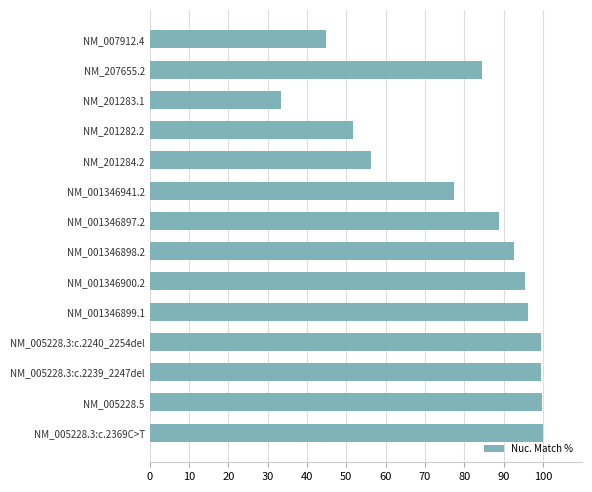

Which has a higher value, NM_201283.1 or NM_007912.4?

NM_007912.4